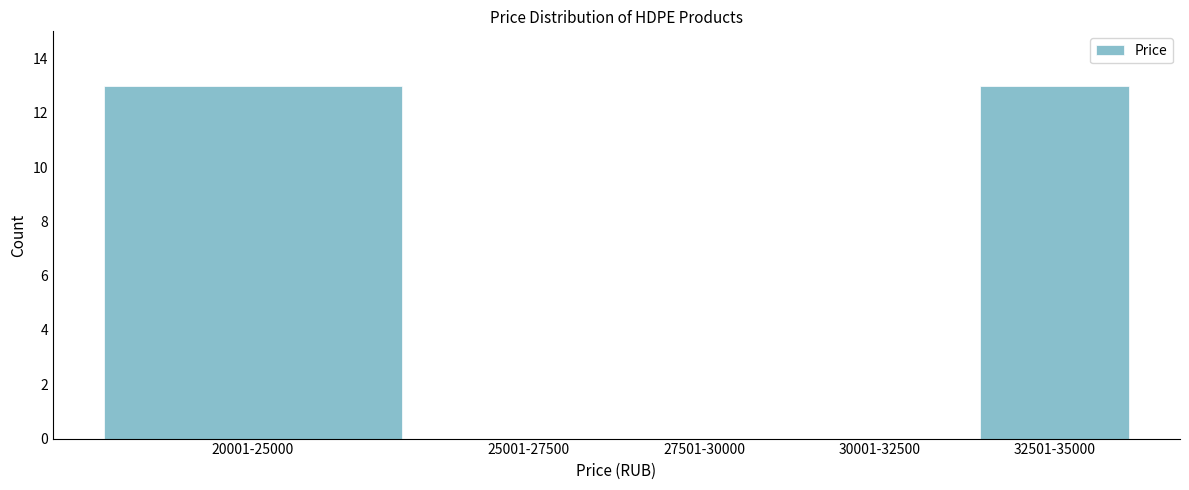

Reading left to right, list all the values displayed in this chart.

20001-25000=13	25001-27500=0	27501-30000=0	30001-32500=0	32501-35000=13